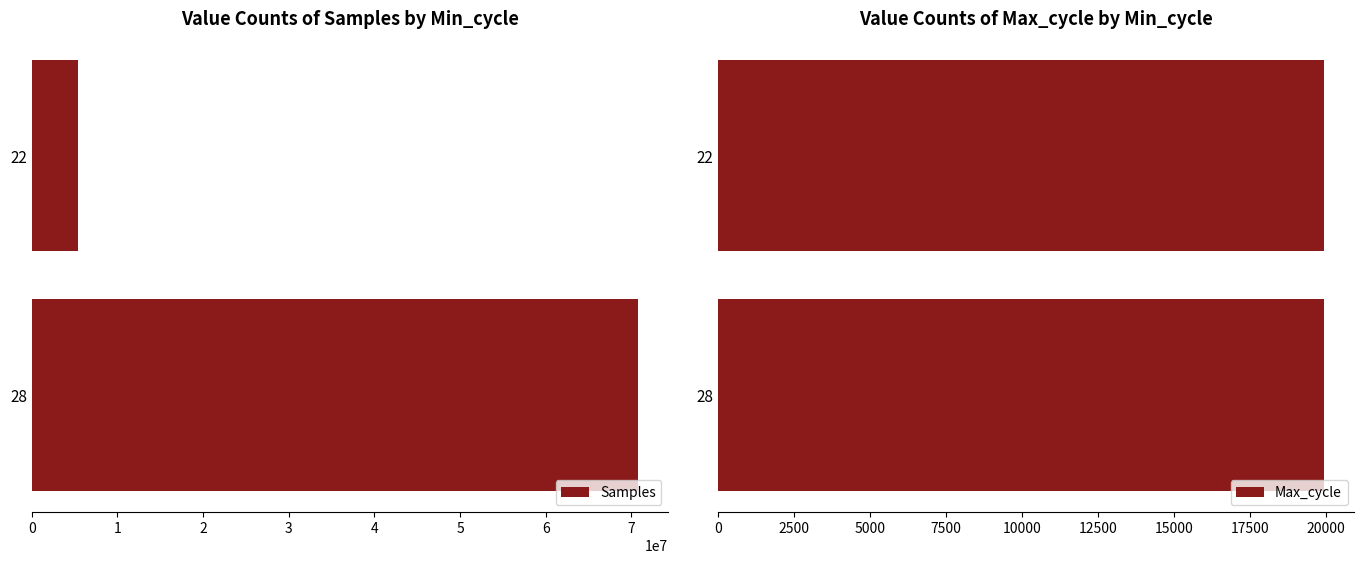

Are the bars grouped side by side (vs. stacked)?

Yes